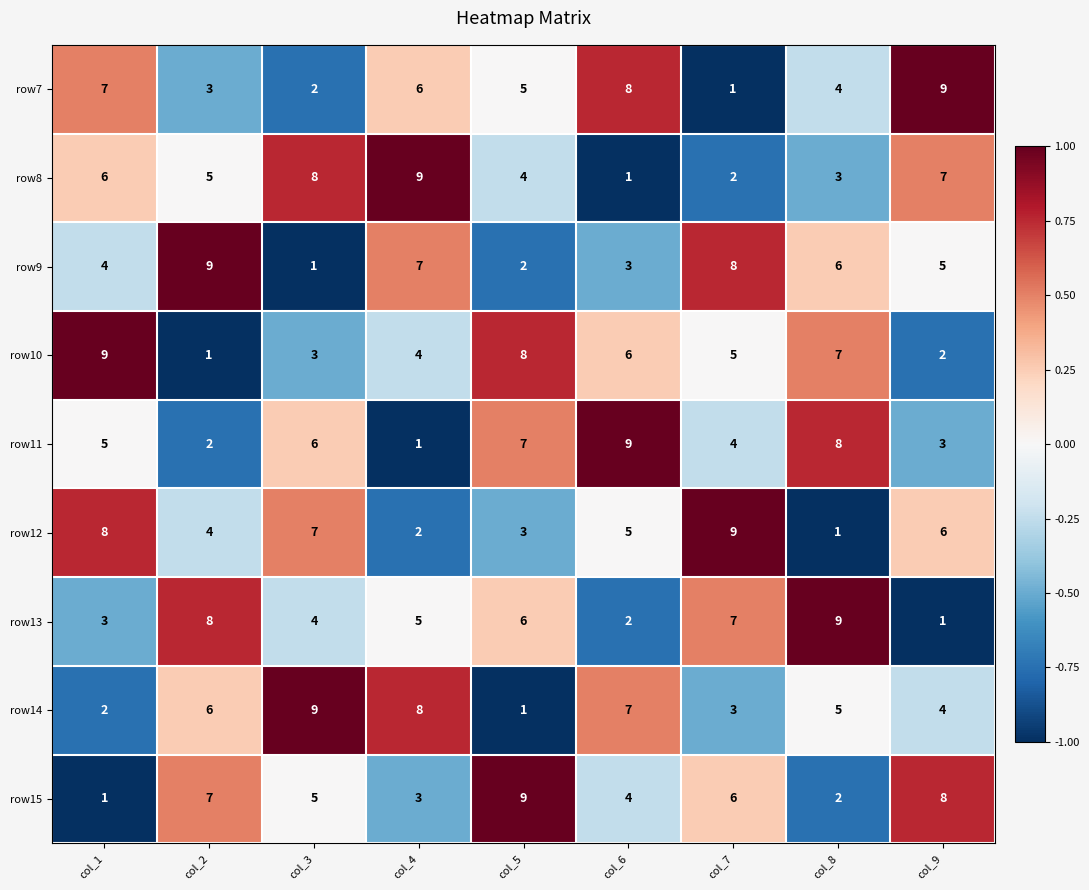

Count the number of categories in the chart.

9